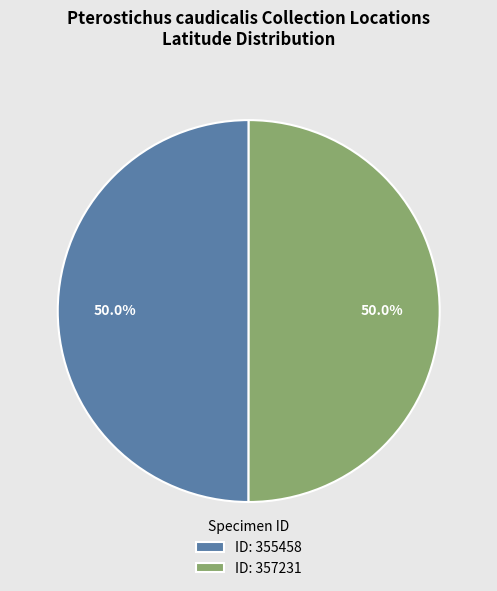

Approximately how many times larger is the value at ID: 355458 compared to ID: 357231?

1.0